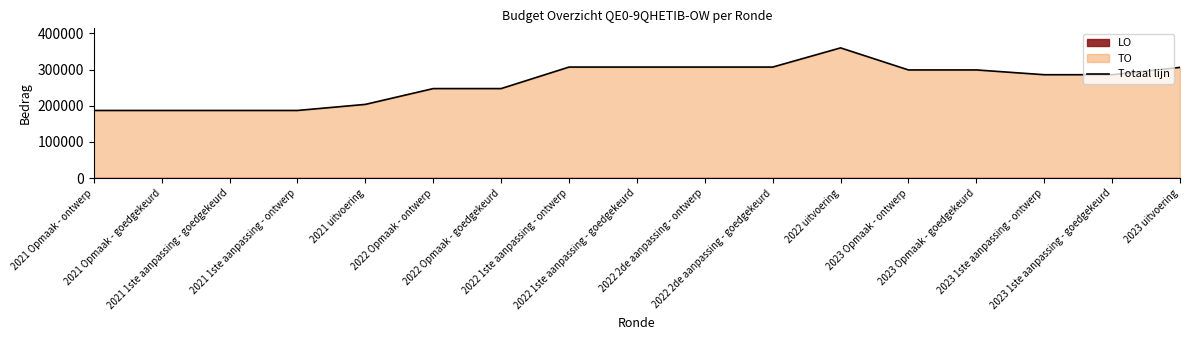

Count the number of categories in the chart.

17